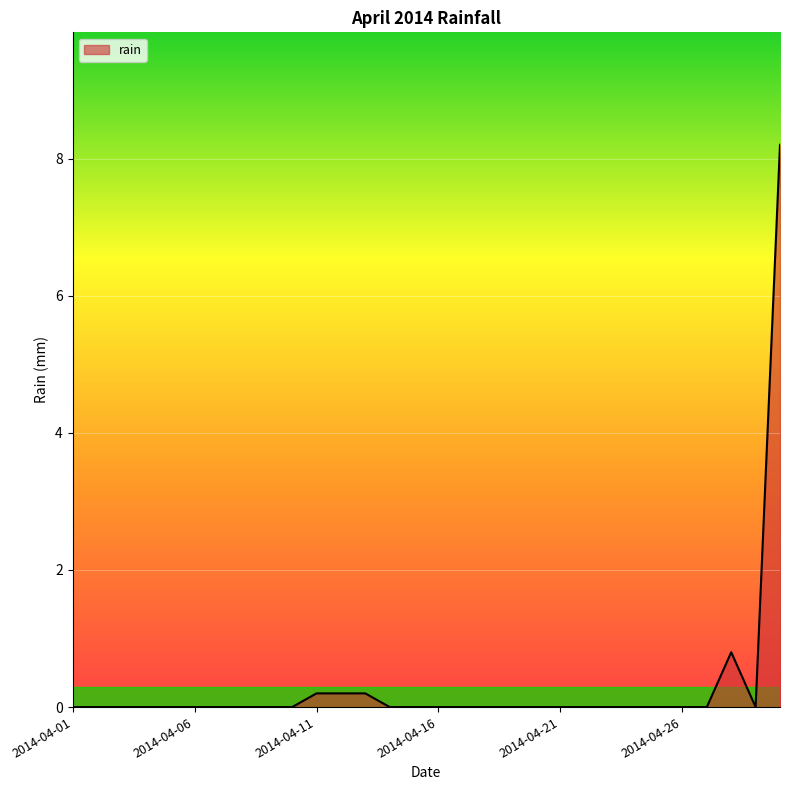

What is the greatest value displayed?

8.2